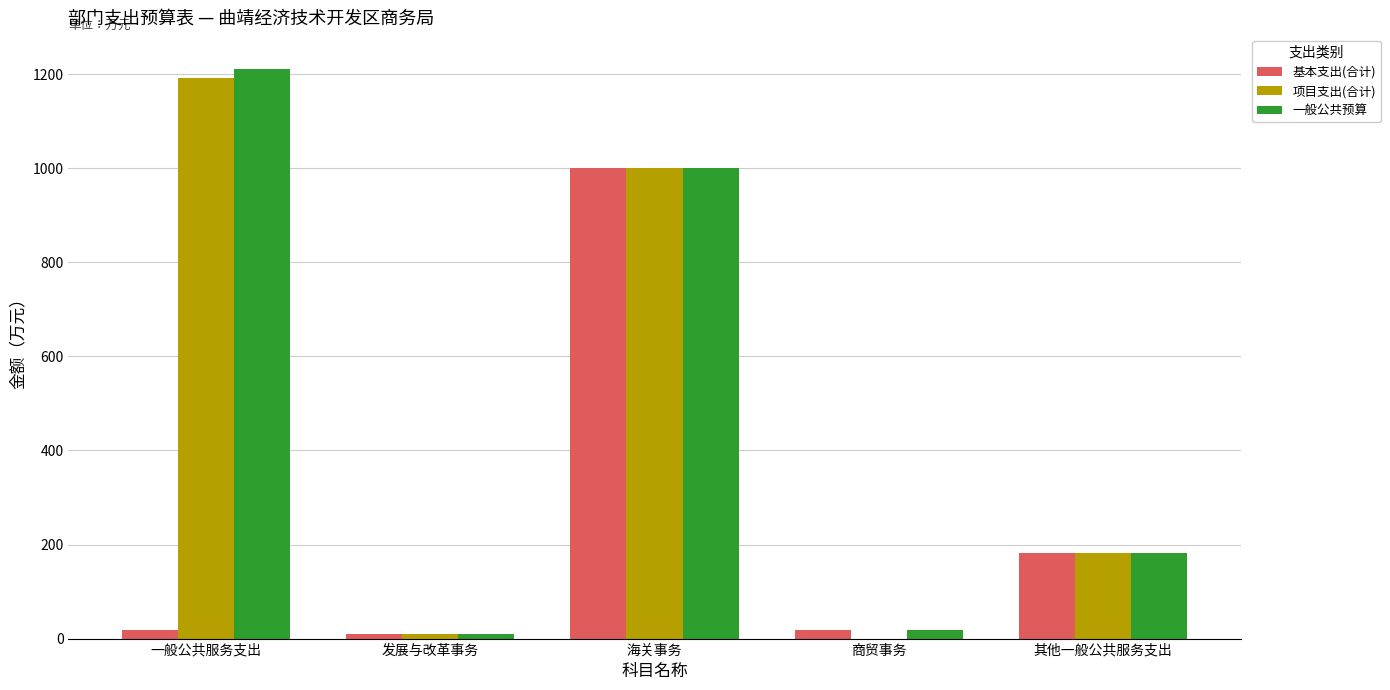

At which category is the sum across all series the highest?

海关事务